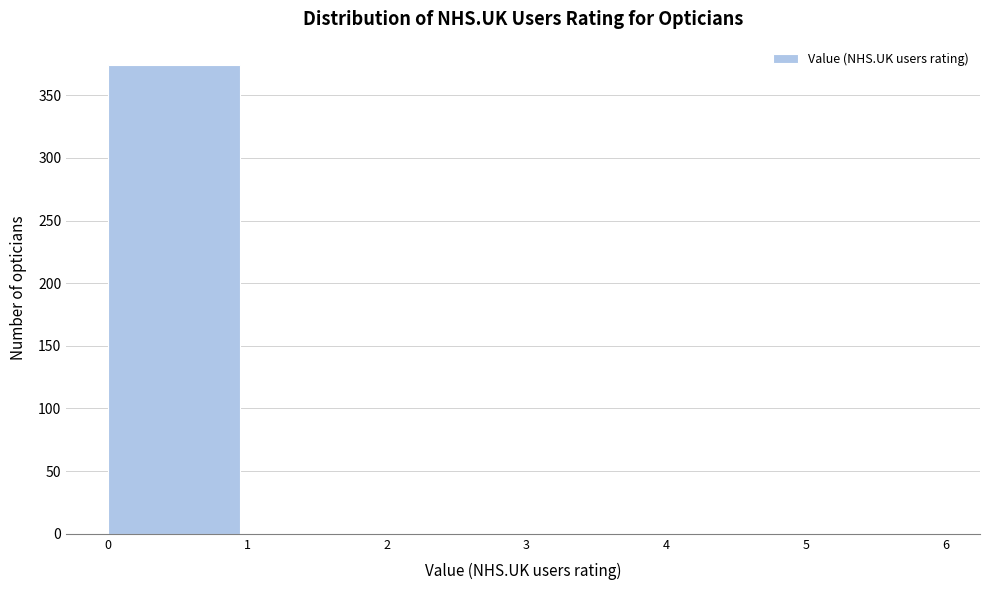

Reading left to right, list every bar in this chart as the range it spans on the x-axis followed by its height. The values are not printed on the chart, so give them approximately, as read against the axis.

0 to 1: 375
1 to 2: 0
2 to 3: 0
3 to 4: 0
4 to 5: 0
5 to 6: 0